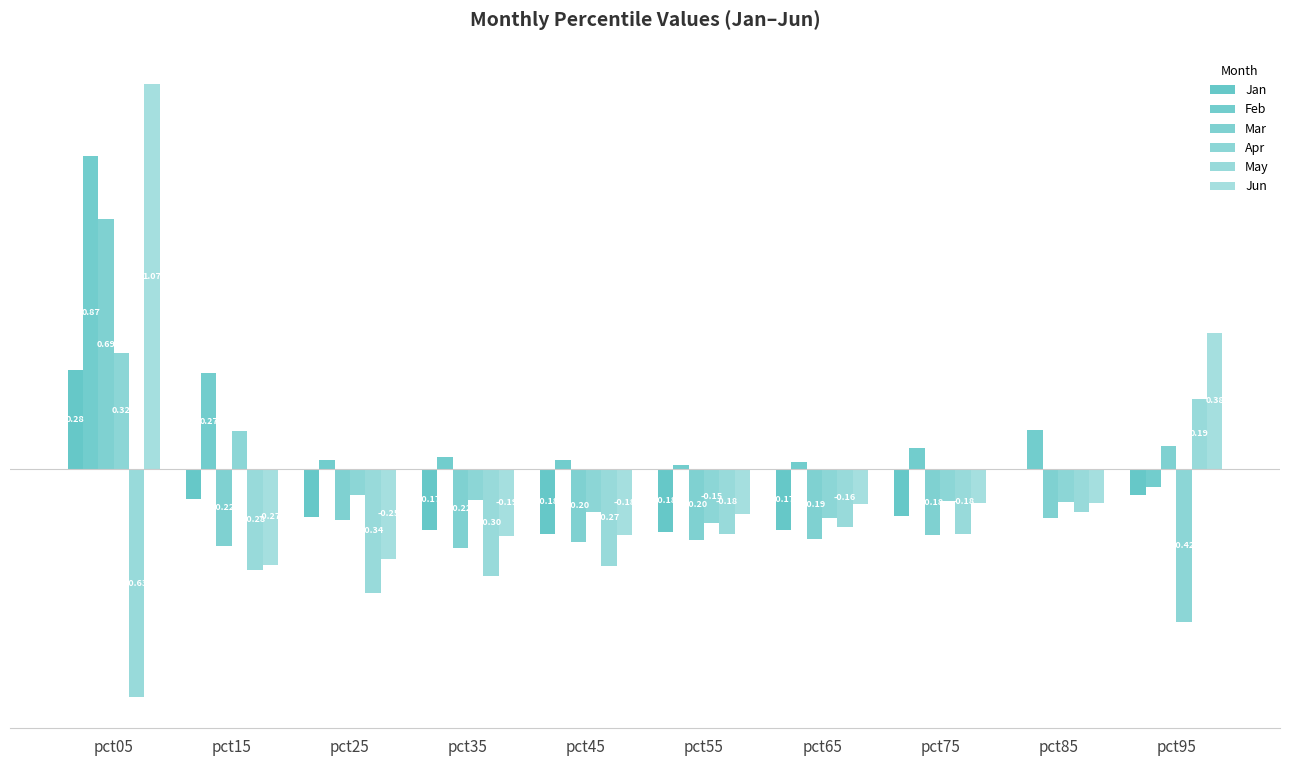

Does the chart contain stacked bars?

No